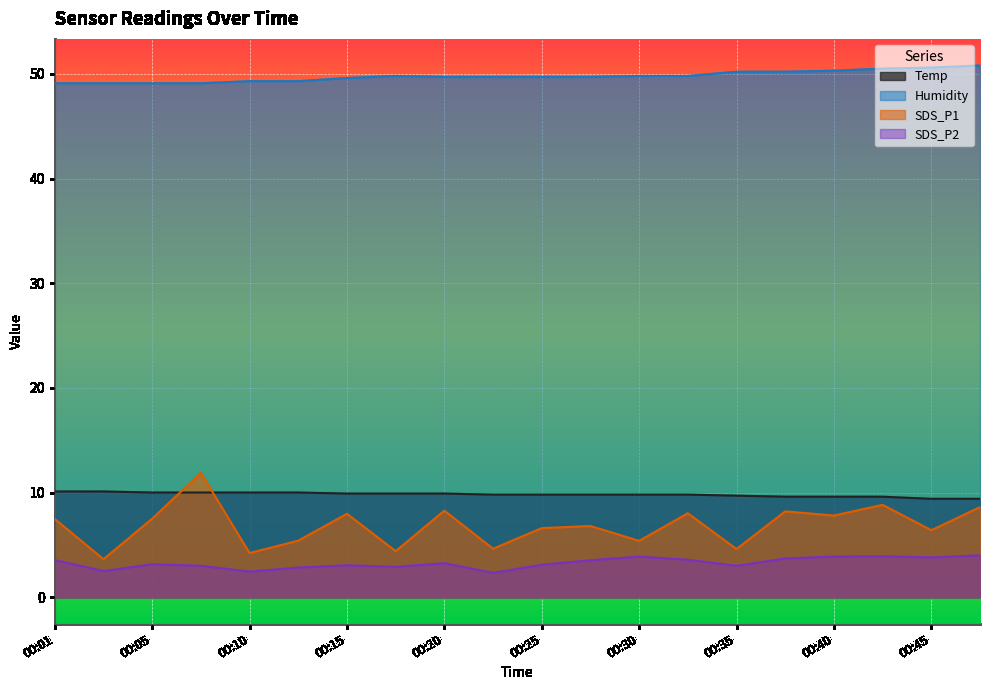

Reading left to right, transcribe all the data shown in this chart.

Temp: 10.1	10.1	10.0	10.0	10.0	10.0	9.9	9.9	9.9	9.8	9.8	9.8	9.8	9.8	9.7	9.6	9.6	9.6	9.4	9.4
Humidity: 49.1	49.1	49.1	49.1	49.3	49.3	49.6	49.8	49.7	49.7	49.7	49.7	49.8	49.8	50.2	50.2	50.3	50.5	50.6	50.8
SDS_P1: 7.5	3.6	7.5	11.9	4.2	5.4	8.0	4.4	8.3	4.6	6.6	6.8	5.4	8.0	4.6	8.2	7.8	8.8	6.4	8.6
SDS_P2: 3.5	2.5	3.1	3.0	2.5	2.8	3.0	2.9	3.2	2.3	3.1	3.5	3.9	3.6	3.0	3.7	3.9	3.9	3.8	4.0